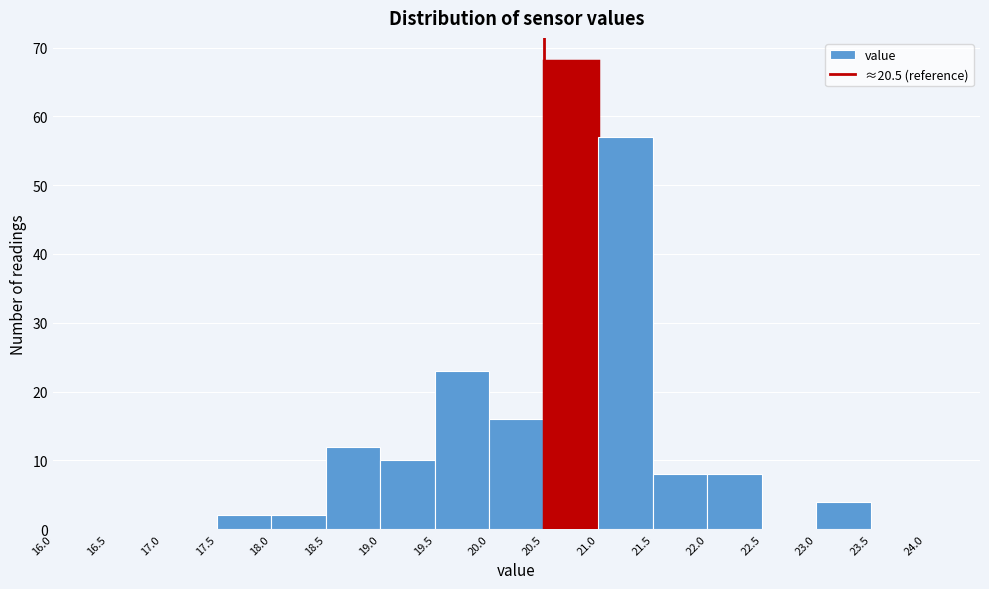

Reading left to right, transcribe this chart: for each bar, give the range it covers on the x-axis and its height. The values are not printed on the chart, so give them approximately, as read against the axis.

16.0 to 16.5: 0
16.5 to 17.0: 0
17.0 to 17.5: 0
17.5 to 18.0: 2
18.0 to 18.5: 2
18.5 to 19.0: 12
19.0 to 19.5: 10
19.5 to 20.0: 23
20.0 to 20.5: 16
20.5 to 21.0: 68
21.0 to 21.5: 57
21.5 to 22.0: 8
22.0 to 22.5: 8
22.5 to 23.0: 0
23.0 to 23.5: 4
23.5 to 24.0: 0